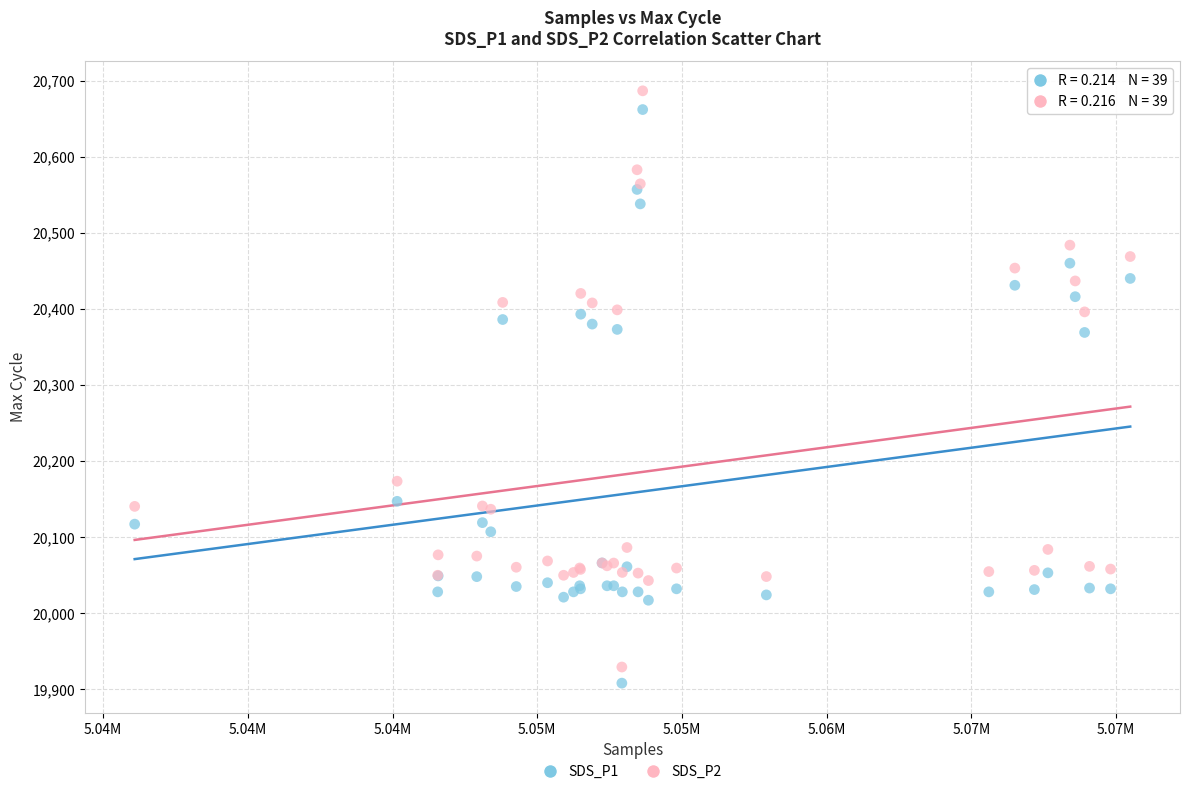

What are all the series names shown in the legend?

SDS_P1, SDS_P2